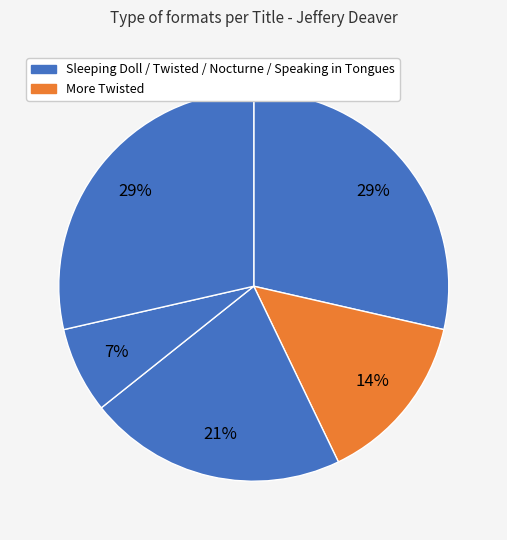

How many slices are in this pie chart?

5